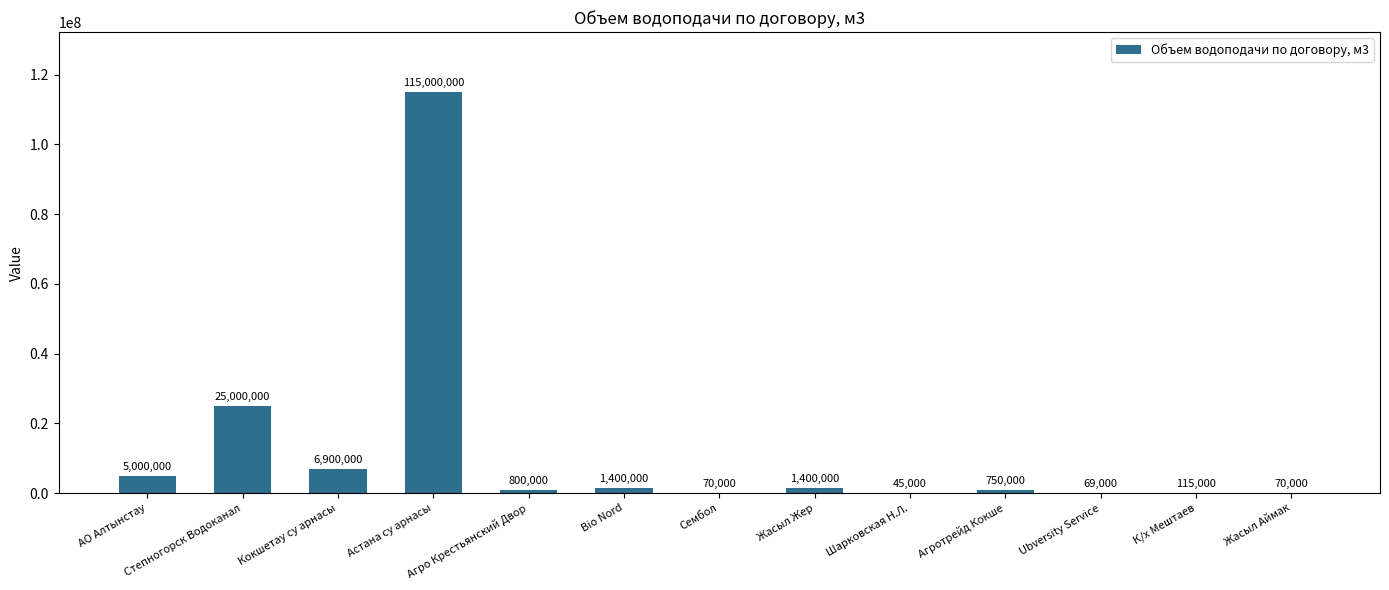

Reading left to right, transcribe all the data shown in this chart.

АО Алтынстау=5000000	Степногорск Водоканал=25000000	Кокшетау су арнасы=6900000	Астана су арнасы=115000000	Агро Крестьянский Двор=800000	Bio Nord=1400000	Сембол=70000	Жасыл Жер=1400000	Шарковская Н.Л.=45000	Агротрейд Кокше=750000	Ubversity Service=69000	К/х Мештаев=115000	Жасыл Аймак=70000